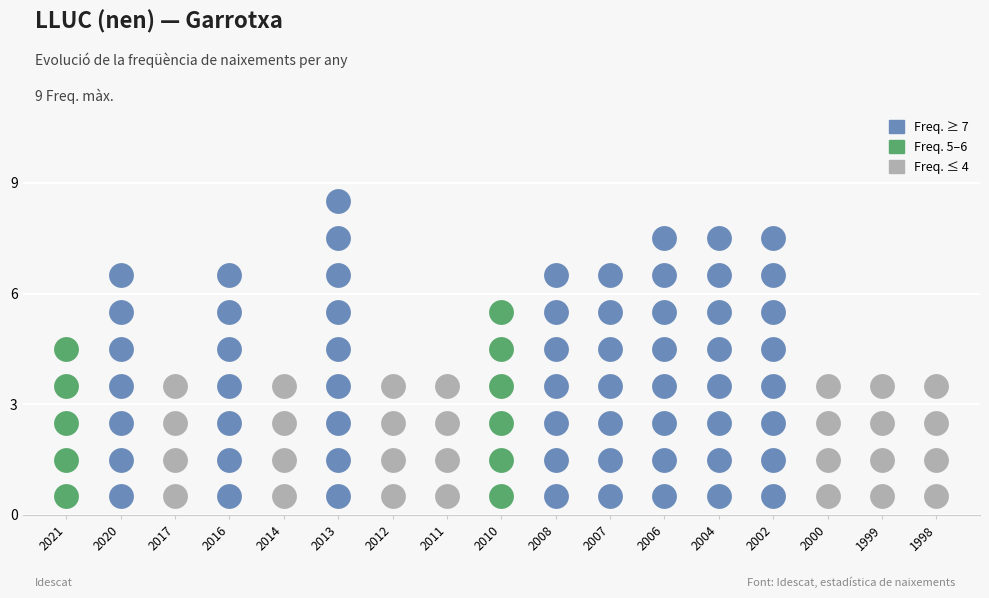

Approximately how many times larger is the value at 2004 compared to 2006?

1.0